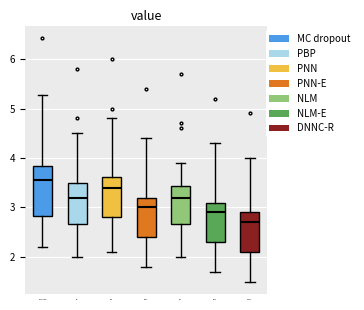

Reading left to right, transcribe this box plot: for each box, give where its median line is, the range the box spans, and where its two whiskers end, as read against the y-axis. The values are not printed on the chart, so give them approximately, as read against the axis.

MC dropout: median 3.6, box 2.8 to 3.8, whiskers 2.2 to 5.3
PBP: median 3.2, box 2.7 to 3.5, whiskers 2.0 to 4.5
PNN: median 3.4, box 2.8 to 3.6, whiskers 2.1 to 4.8
PNN-E: median 3.0, box 2.4 to 3.2, whiskers 1.8 to 4.4
NLM: median 3.2, box 2.7 to 3.4, whiskers 2.0 to 3.9
NLM-E: median 2.9, box 2.3 to 3.1, whiskers 1.7 to 4.3
DNNC-R: median 2.7, box 2.1 to 2.9, whiskers 1.5 to 4.0